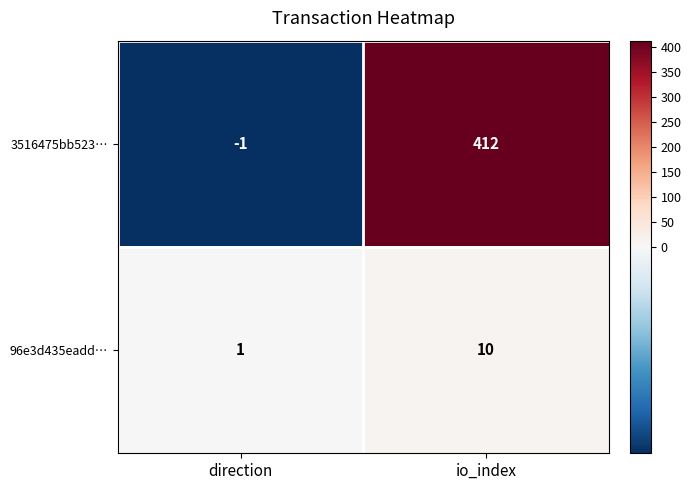

Which series has the largest total across all categories?

3516475bb523…